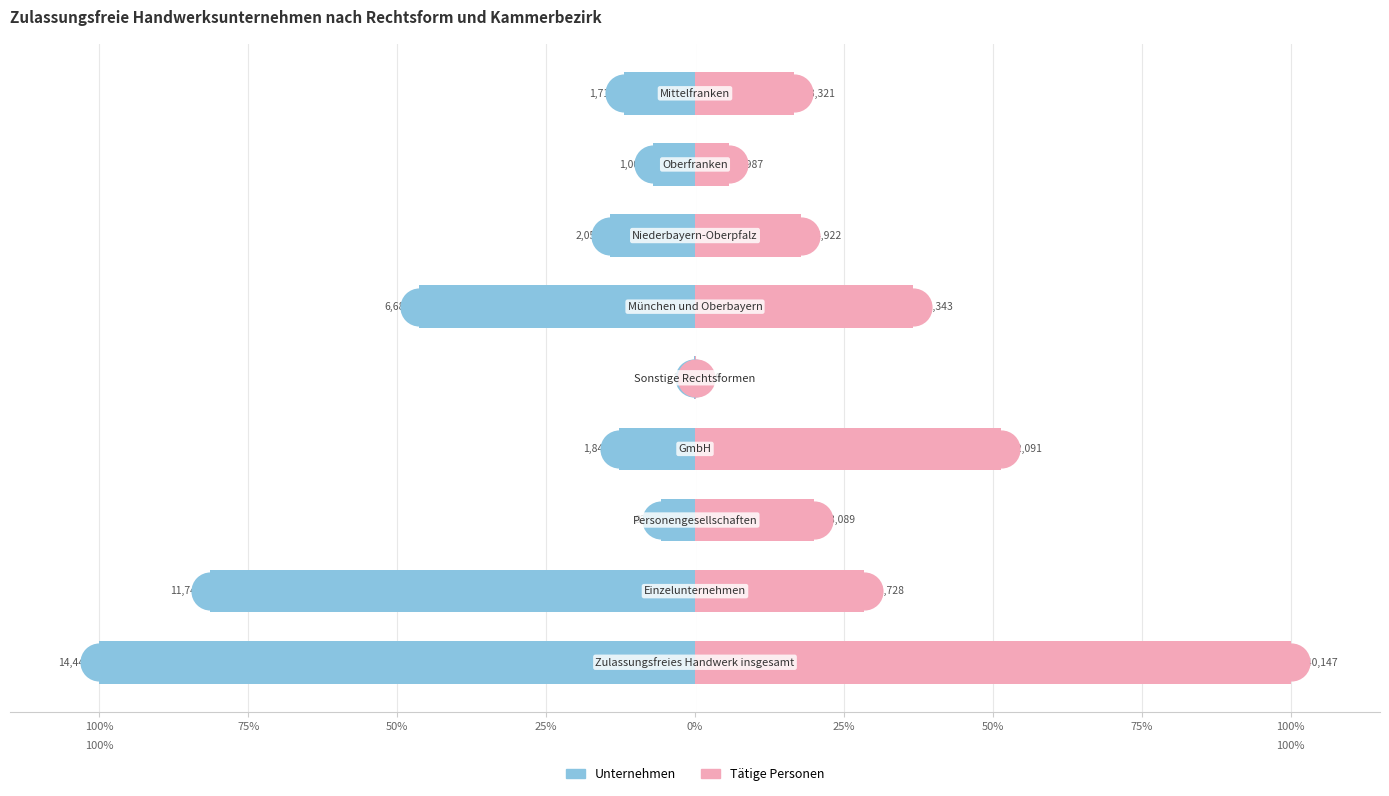

At how many categories does at least one series exceed -15?

9